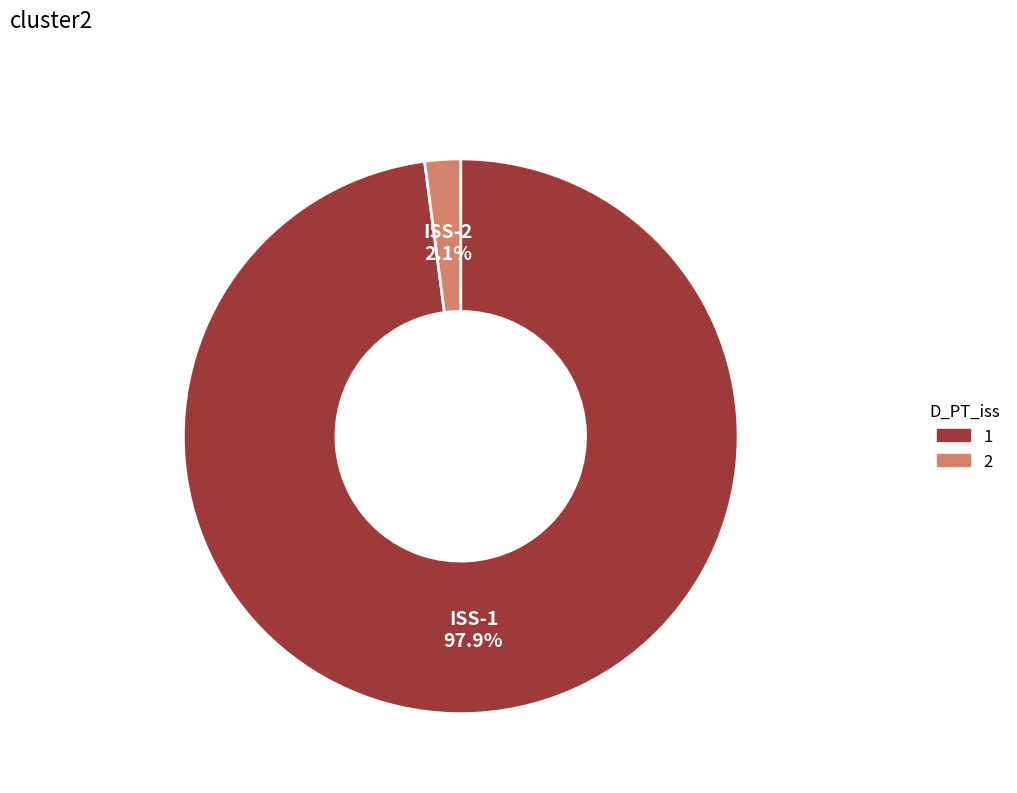

Is there any slice that represents more than half of the pie?

Yes